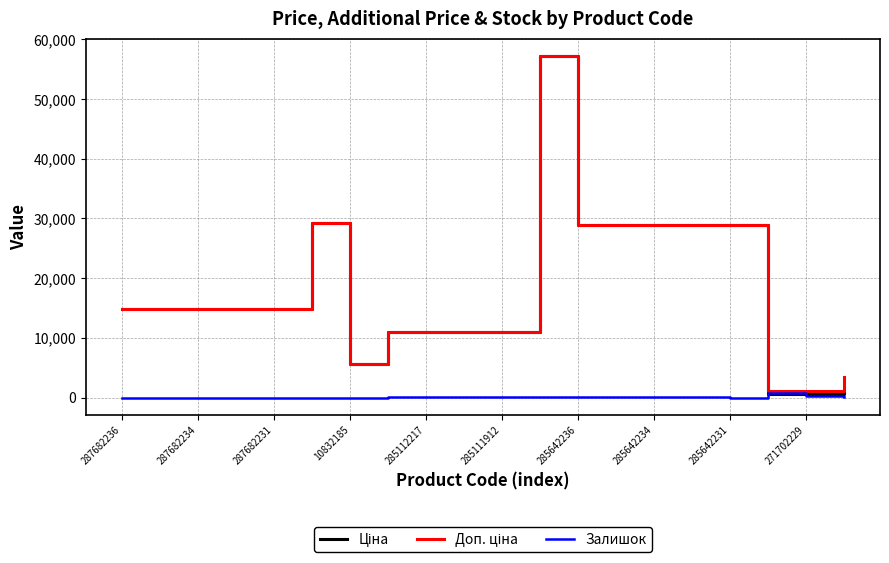

What is the maximum value shown in the chart?

57258.0